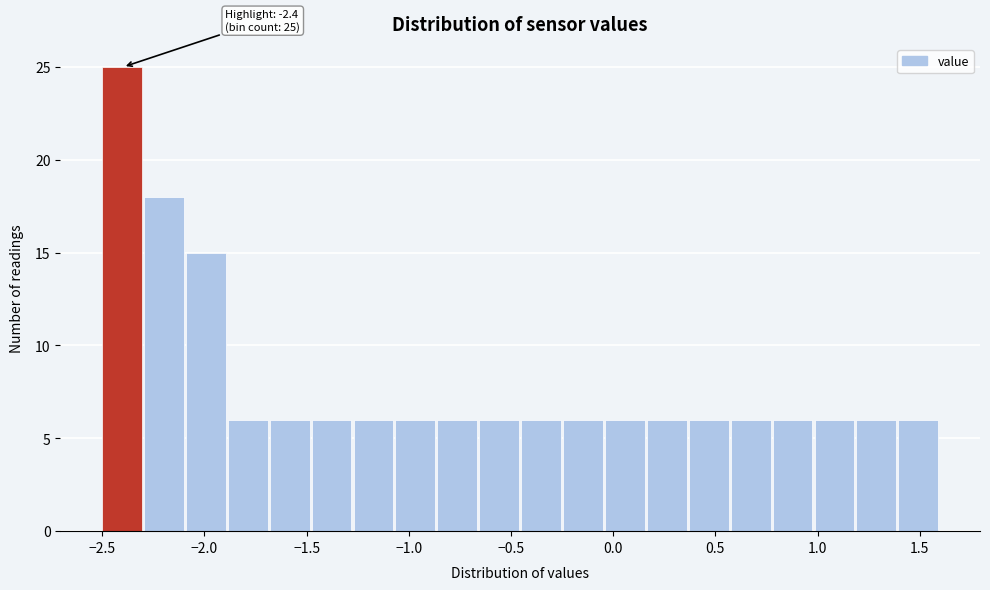

Which range on the x-axis has the tallest bar?

-2.500 to -2.295